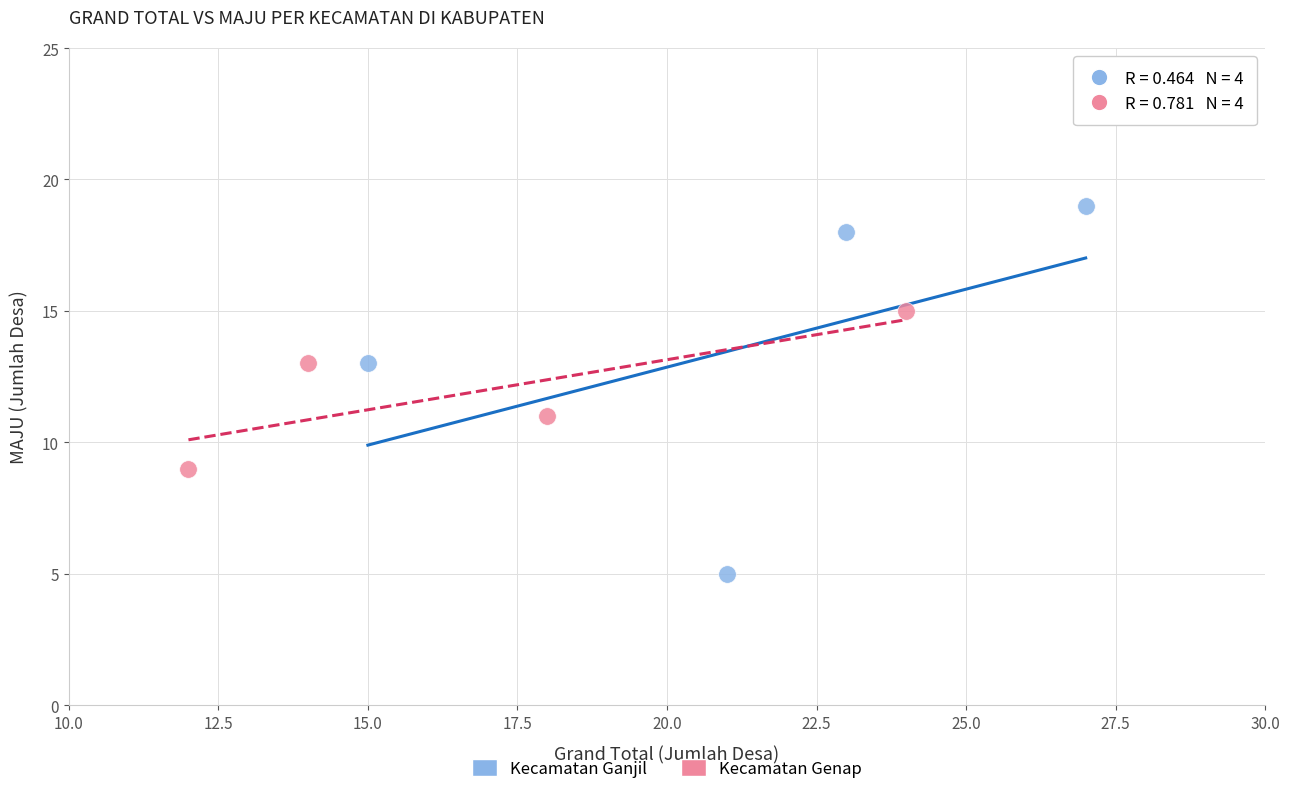

Which series reaches the minimum Y coordinate?

Kecamatan Ganjil